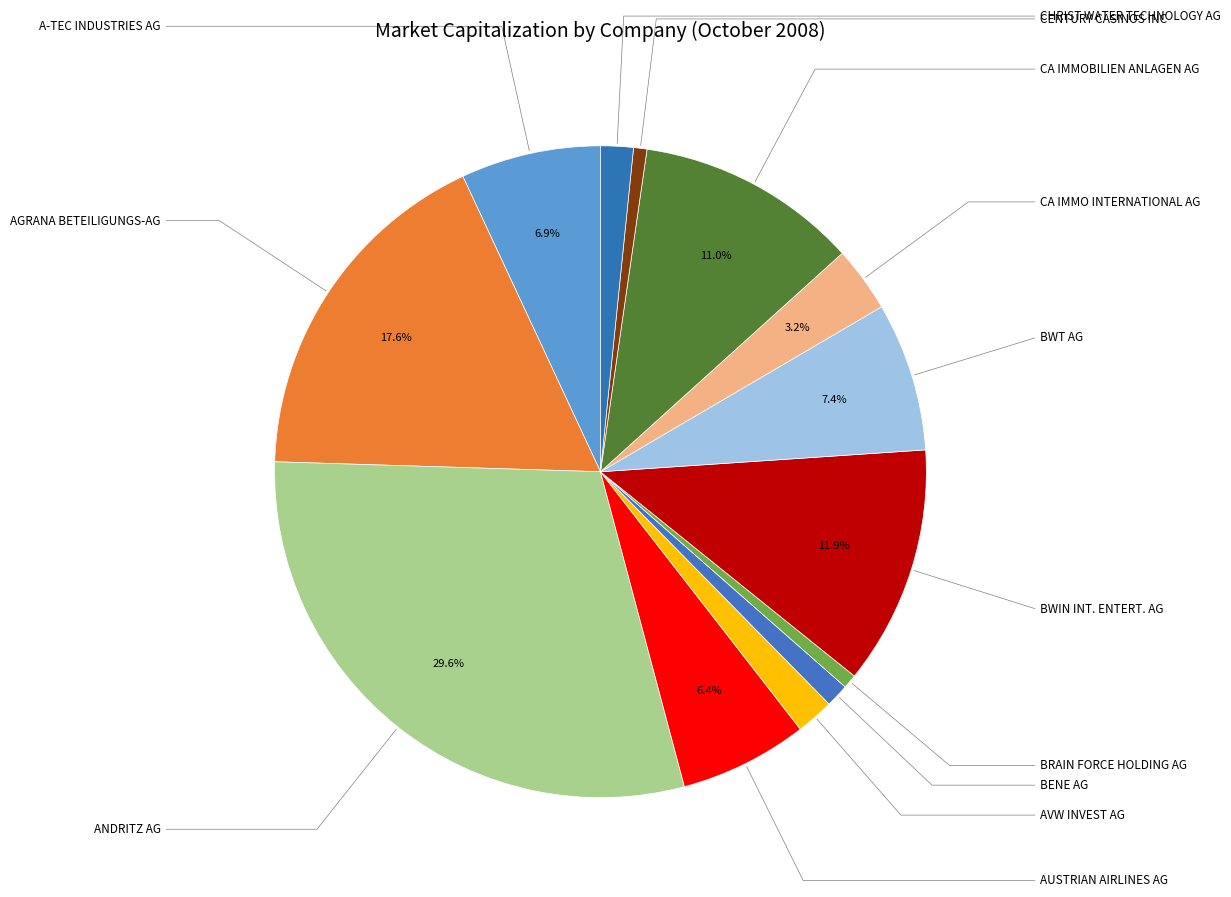

How many slices are in this pie chart?

13